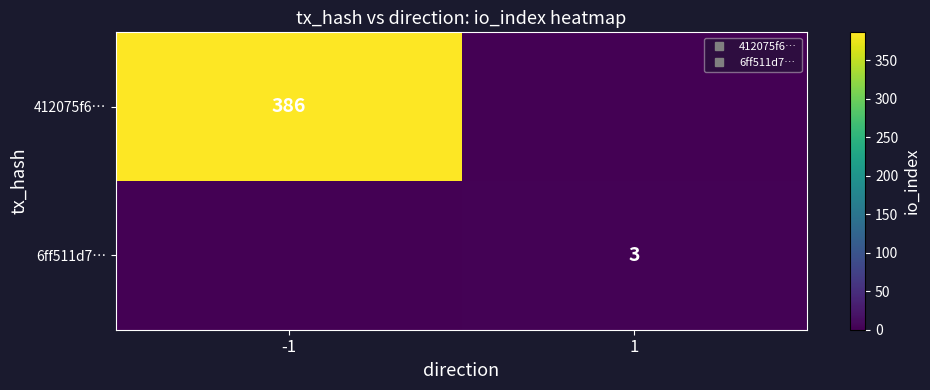

Rank the series at 1 from lowest to highest value.

412075f6…, 6ff511d7…